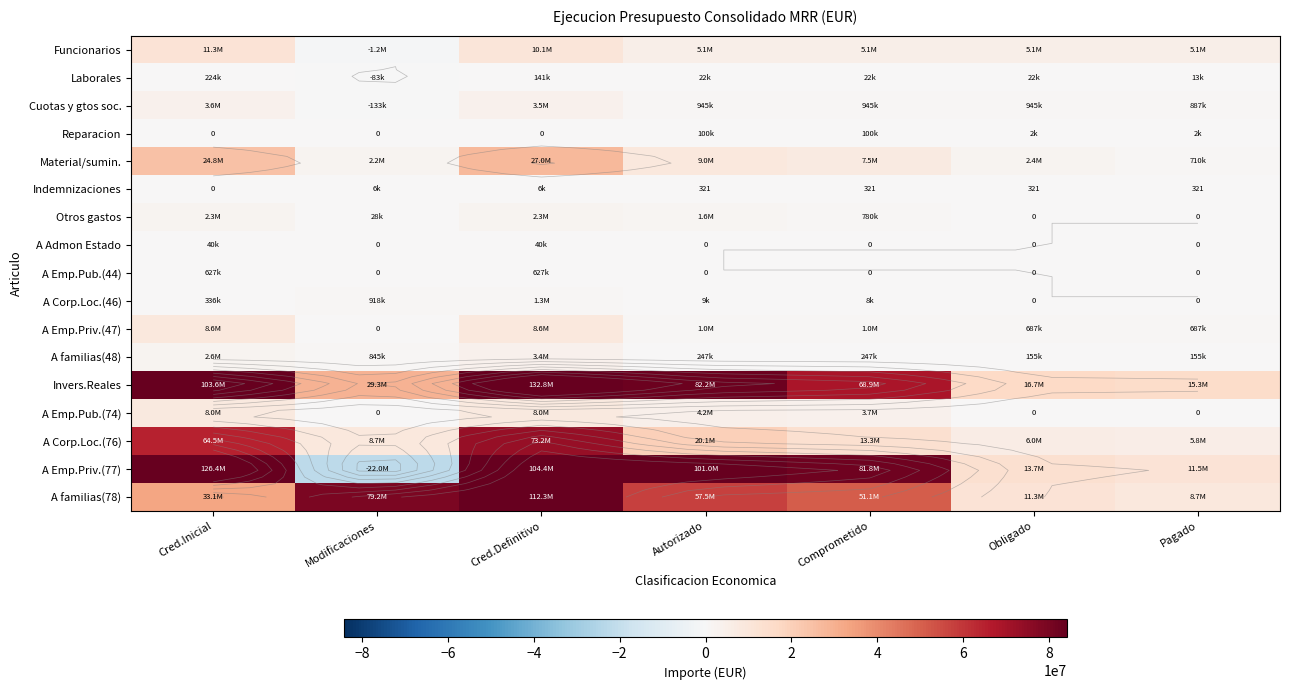

What is the difference between the maximum and minimum values in the Otros gastos series?

2301527.9